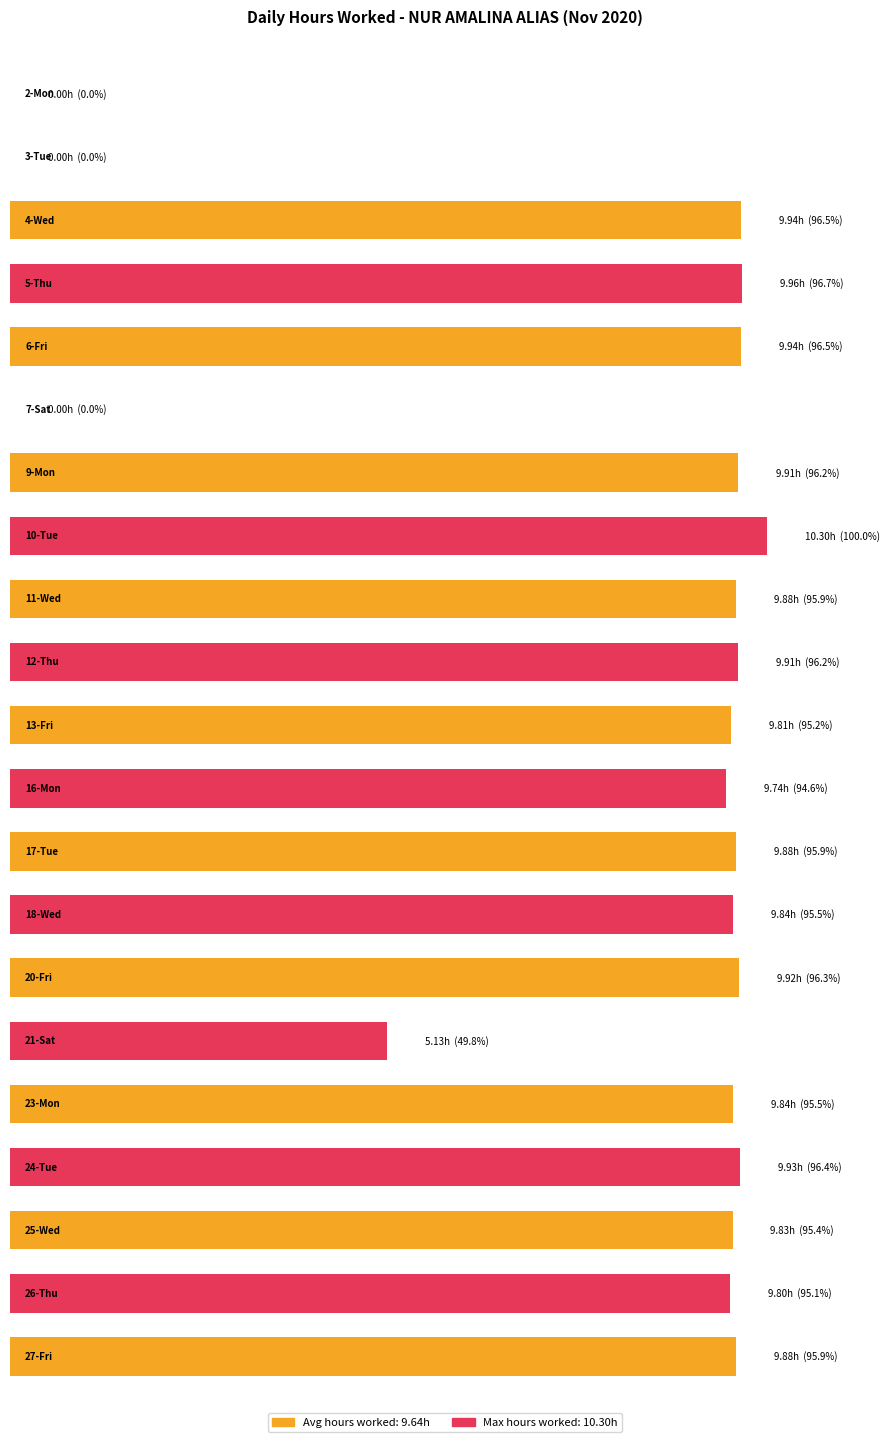

Reading right to left, what are all the values shown in this chart?

9.9	9.8	9.8	9.9	9.8	5.1	9.9	9.8	9.9	9.7	9.8	9.9	9.9	10.3	9.9	0.0	9.9	10.0	9.9	0.0	0.0